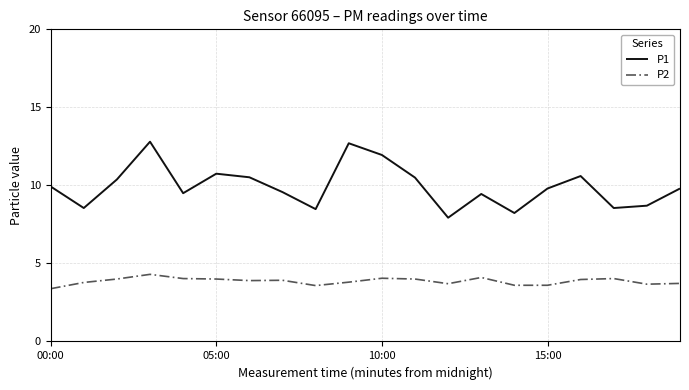

Rank the series by their maximum value, from highest to lowest.

P1, P2